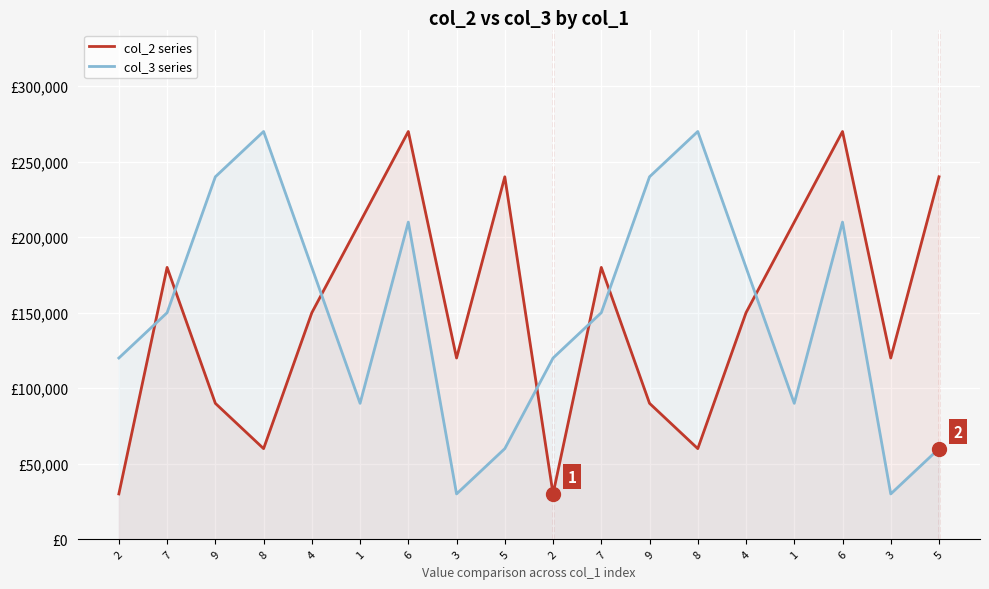

How many lines are shown in the chart?

2